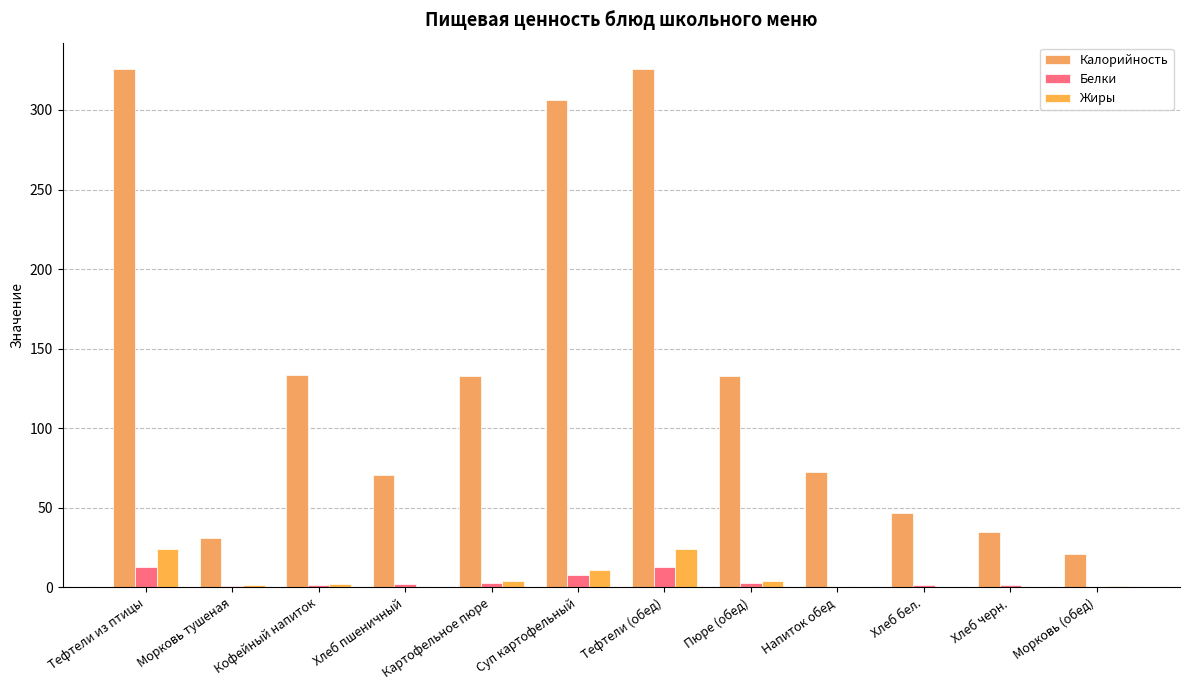

Between Морковь тушеная and Хлеб бел., which is larger?

Хлеб бел.